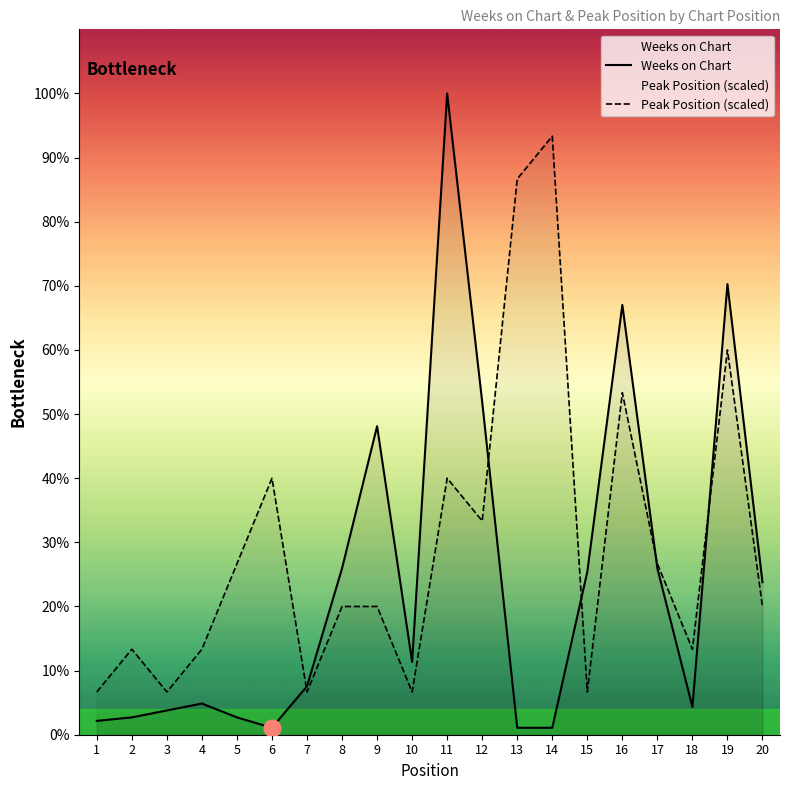

Reading right to left, transcribe all the data shown in this chart.

Weeks on Chart: 20=44.0	19=130.0	18=8.0	17=48.0	16=124.0	15=47.0	14=2.0	13=2.0	12=96.0	11=185.0	10=21.0	9=89.0	8=48.0	7=14.0	6=2.0	5=5.0	4=9.0	3=7.0	2=5.0	1=4.0
Peak Position (scaled): 20=37.0	19=111.0	18=24.7	17=49.3	16=98.7	15=12.3	14=172.7	13=160.3	12=61.7	11=74.0	10=12.3	9=37.0	8=37.0	7=12.3	6=74.0	5=49.3	4=24.7	3=12.3	2=24.7	1=12.3